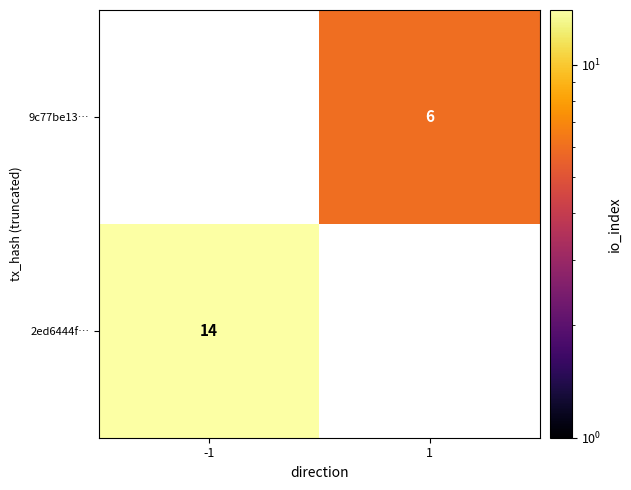

At which category does the chart reach its peak across all series?

-1